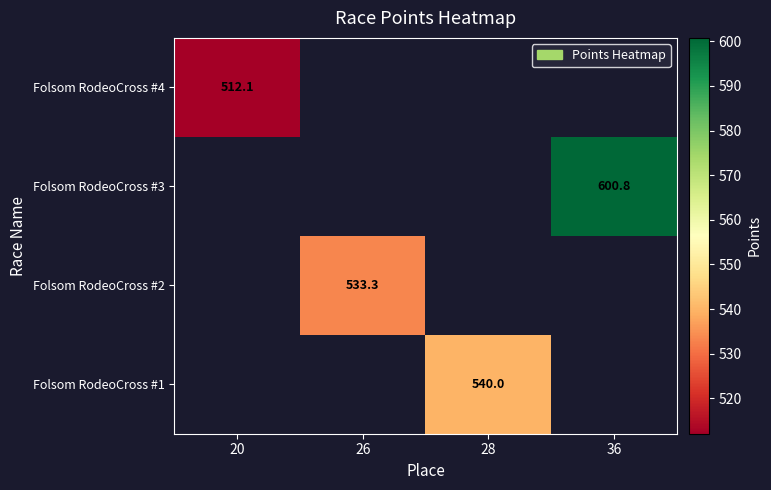

List the labels in order of Folsom RodeoCross #1 value, smallest first.

20, 26, 28, 36